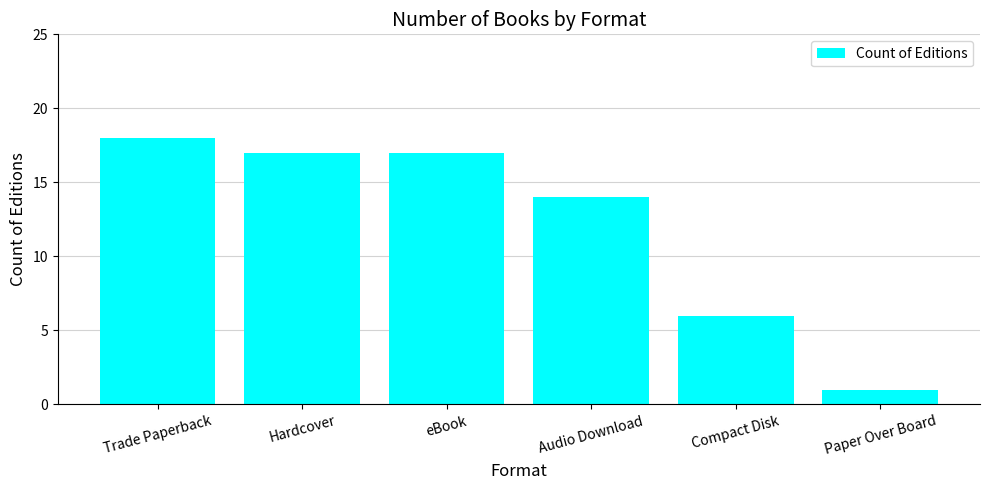

Does the chart contain any negative values?

No